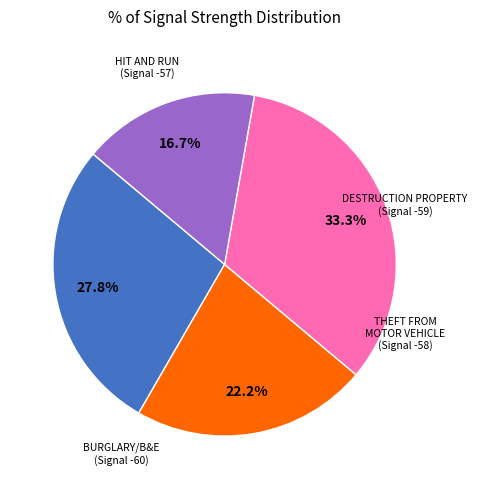

Is there a majority slice in this chart?

No